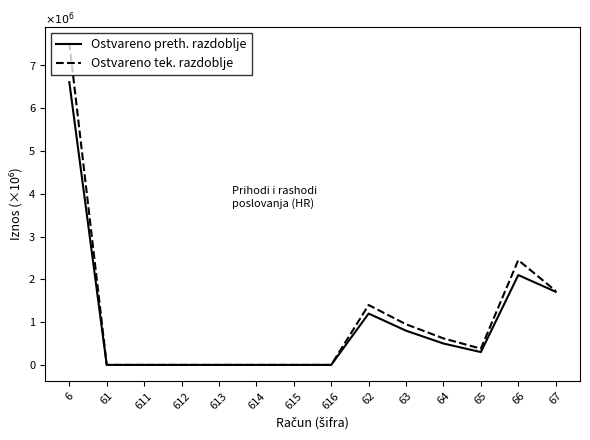

What position from the right is 616?

7